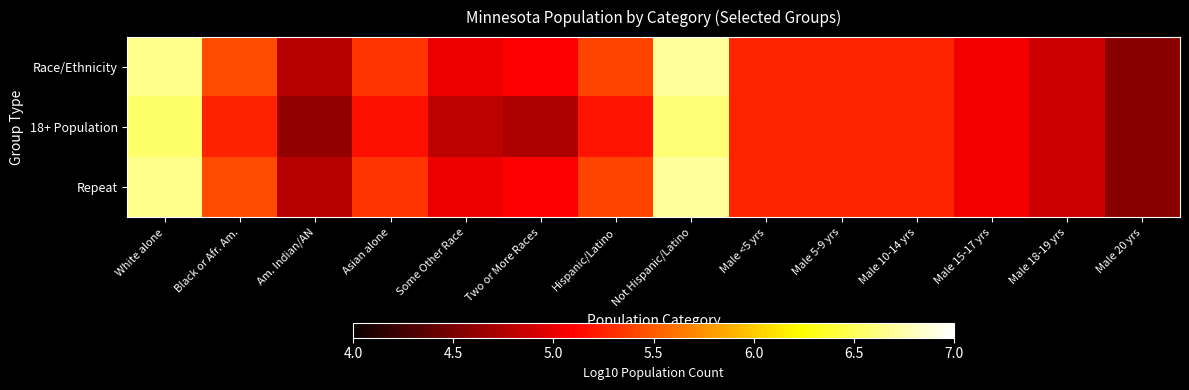

Which series has the largest total across all categories?

Race/Ethnicity